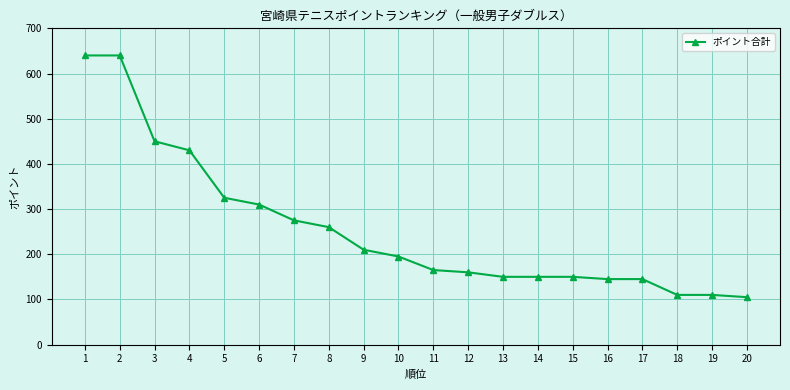

Where does the data first go above 195?

1